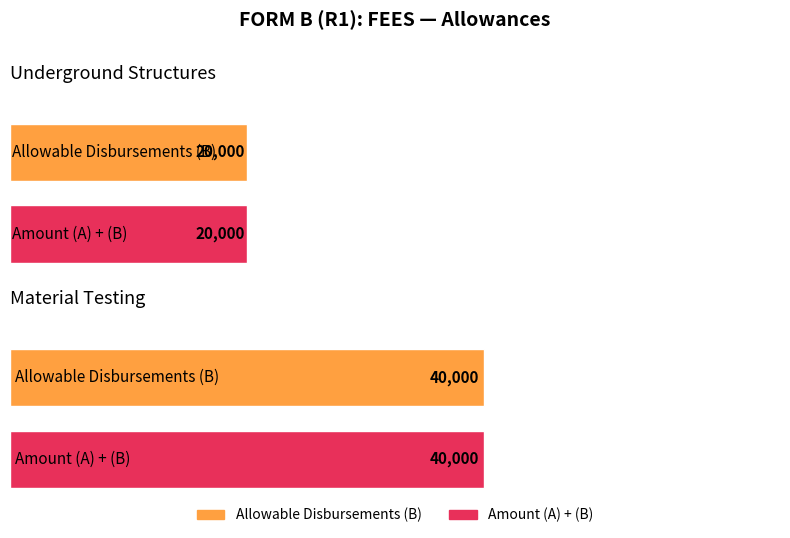

Reading left to right, list all the values displayed in this chart.

Amount (A) + (B): Underground Structures=20000	Material Testing=40000	Total=60000
Allowable Disbursements (B): Underground Structures=20000	Material Testing=40000	Total=60000